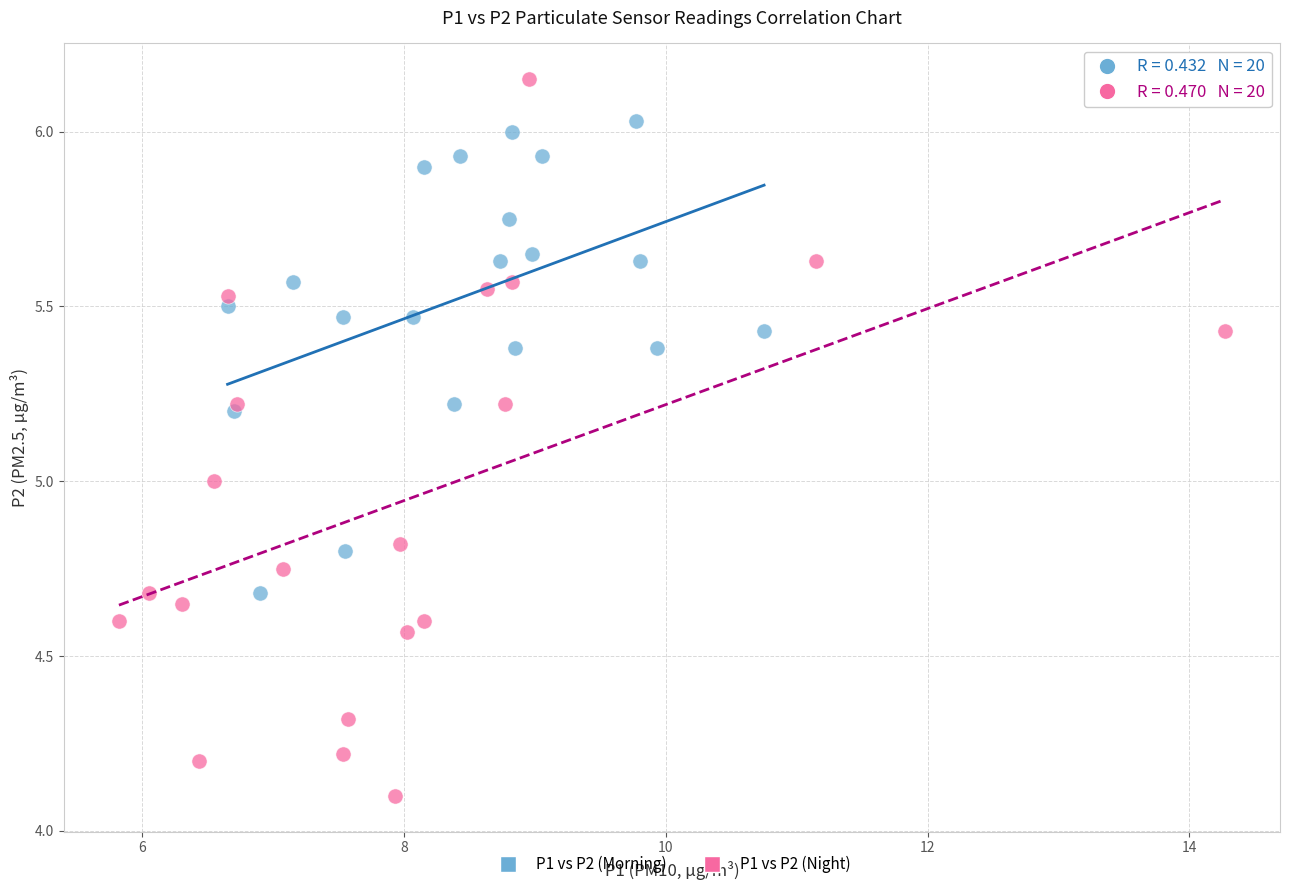

Which series has the largest Y range (max minus min)?

P1 vs P2 (Night)